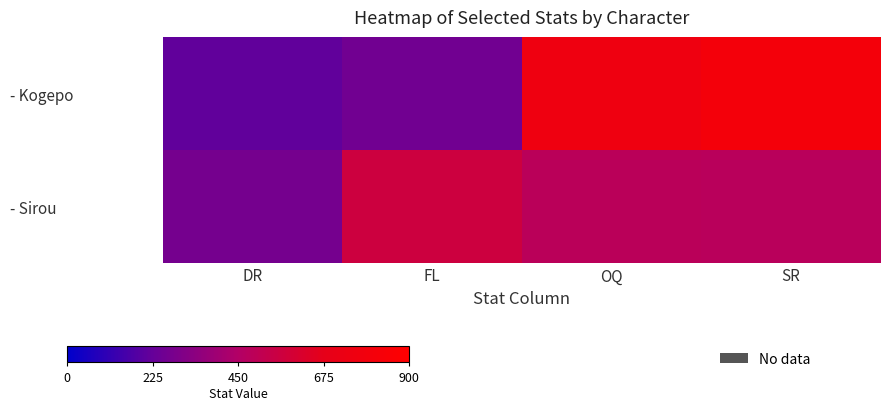

Count the number of data series in this chart.

2